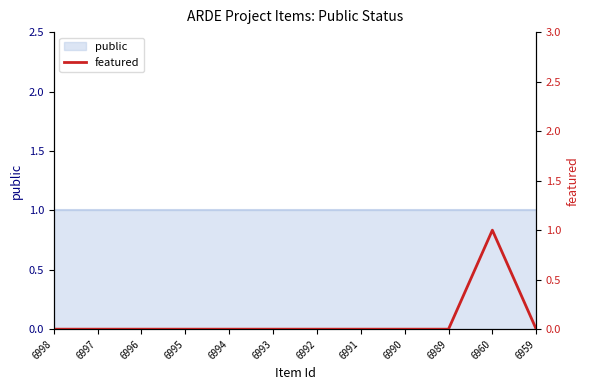

True or false: the data shows 0 at 6996.

False